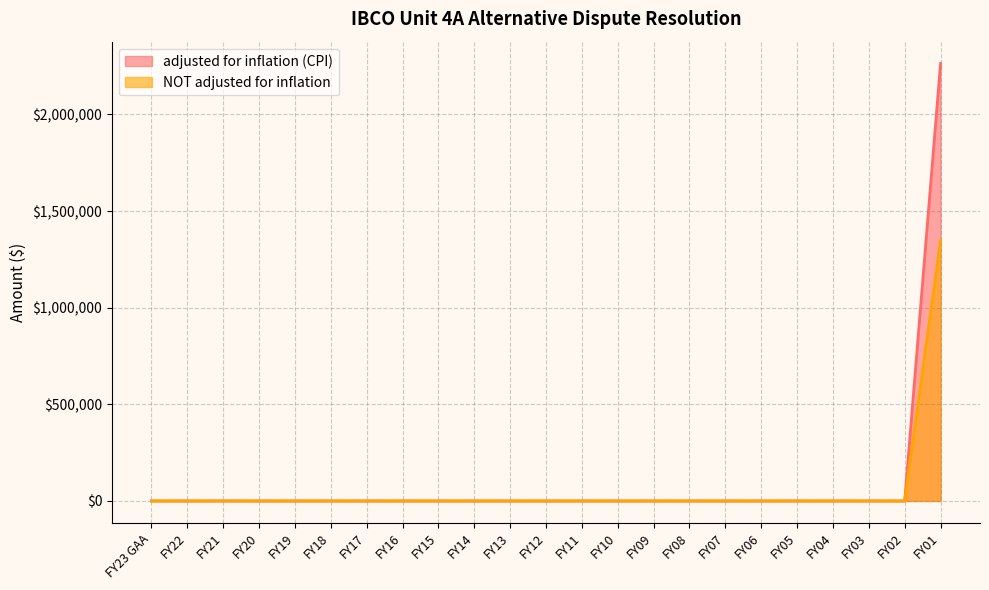

How many lines are shown in the chart?

2